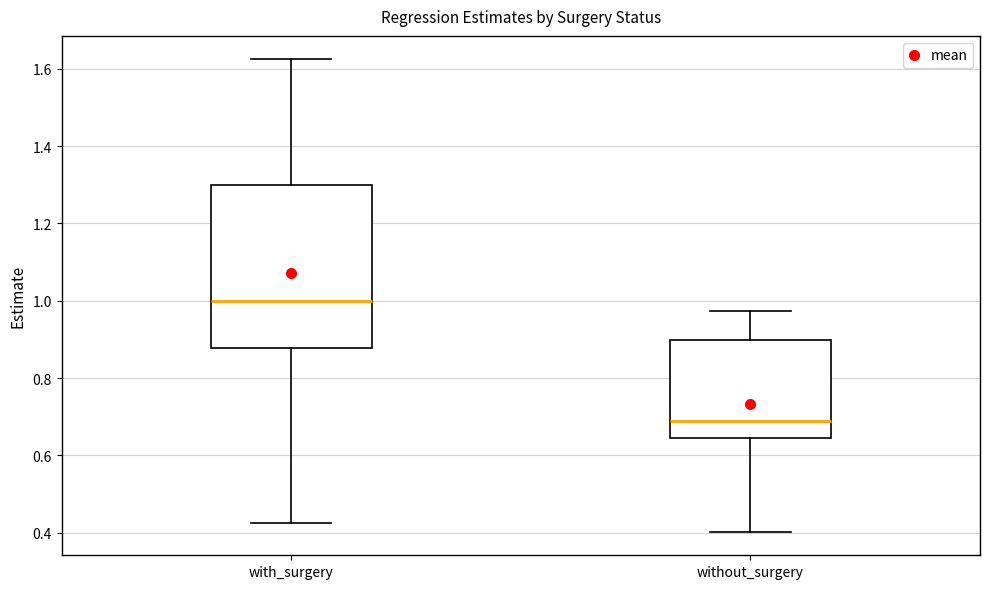

Reading left to right, transcribe this box plot: for each box, give where its median line is, the range the box spans, and where its two whiskers end, as read against the y-axis. The values are not printed on the chart, so give them approximately, as read against the axis.

with_surgery: median 1.00, box 0.88 to 1.30, whiskers 0.42 to 1.62
without_surgery: median 0.68, box 0.64 to 0.90, whiskers 0.40 to 0.98